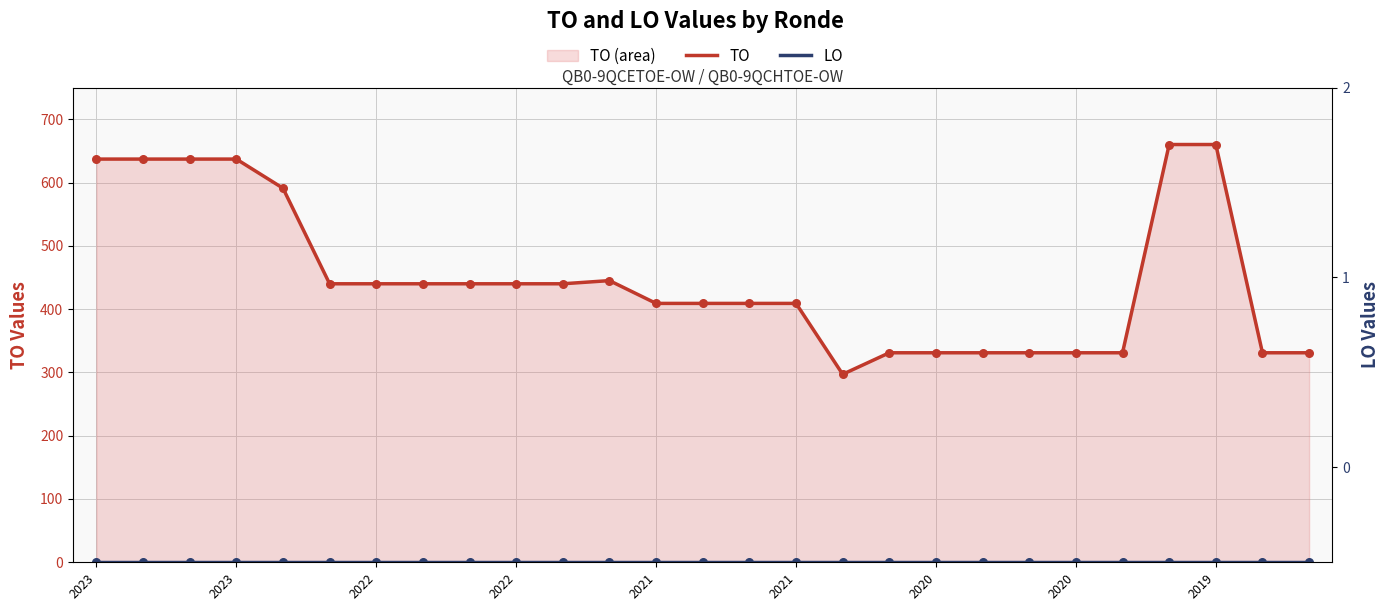

Which series reaches the maximum Y coordinate?

TO